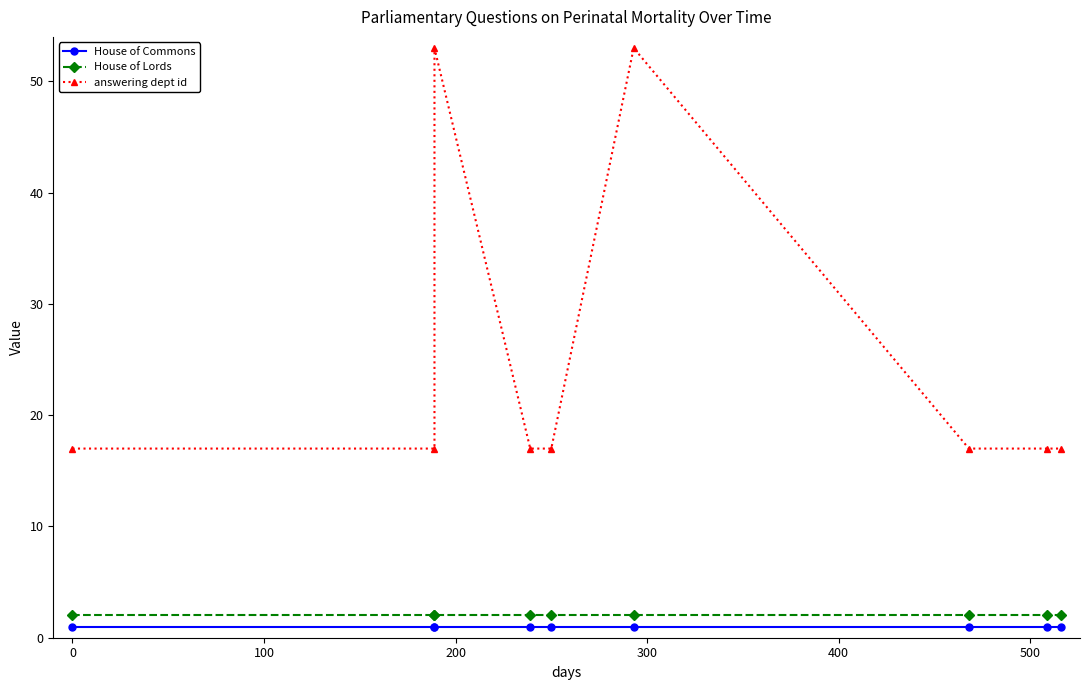

Which series has the widest spread of values?

answering dept id